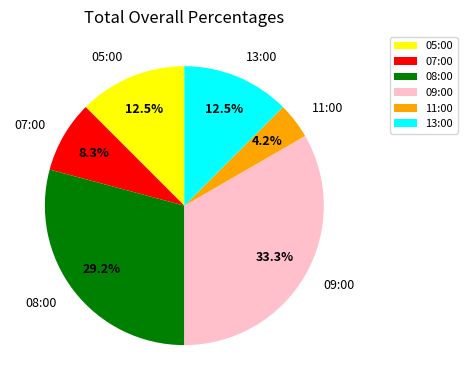

The 08:00 slice represents 41% of the pie. True or false?

False